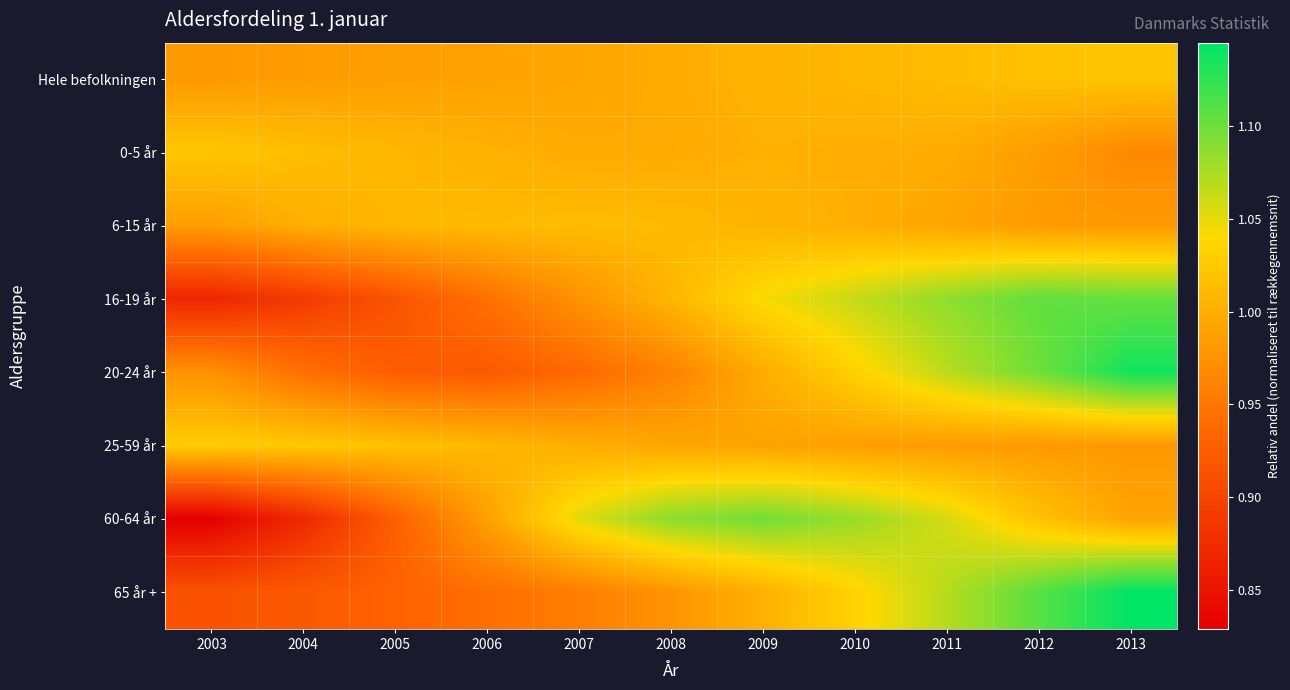

At which category is the sum across all series the highest?

2013